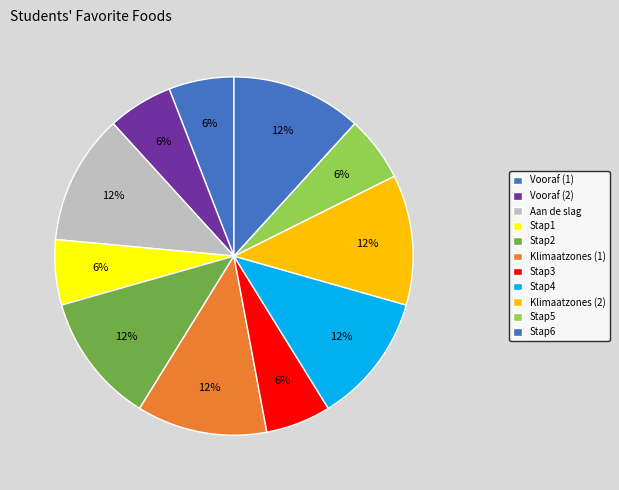

How many slices are in this pie chart?

11